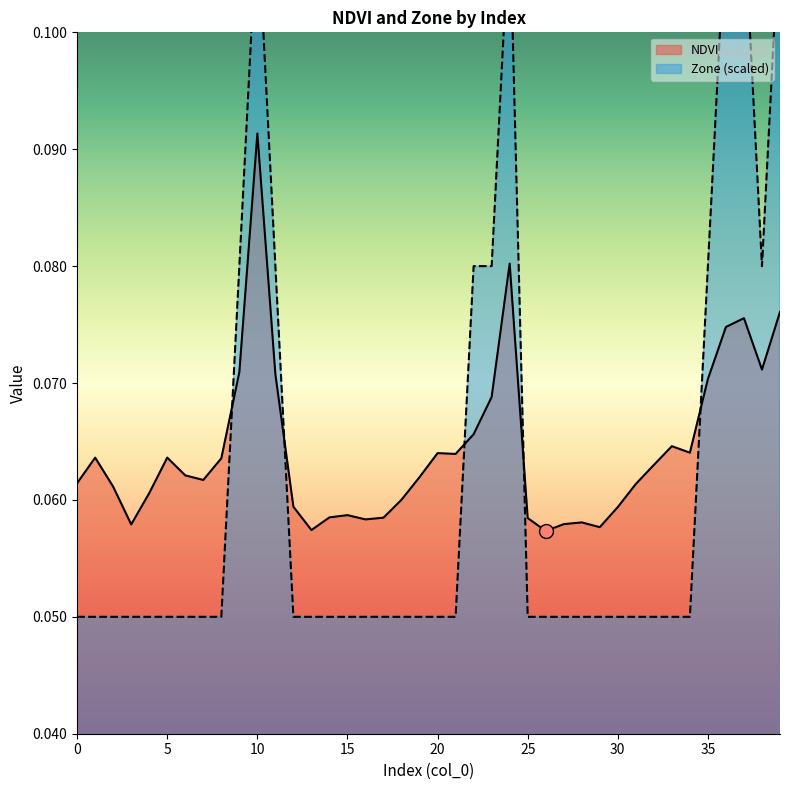

How many lines are shown in the chart?

2